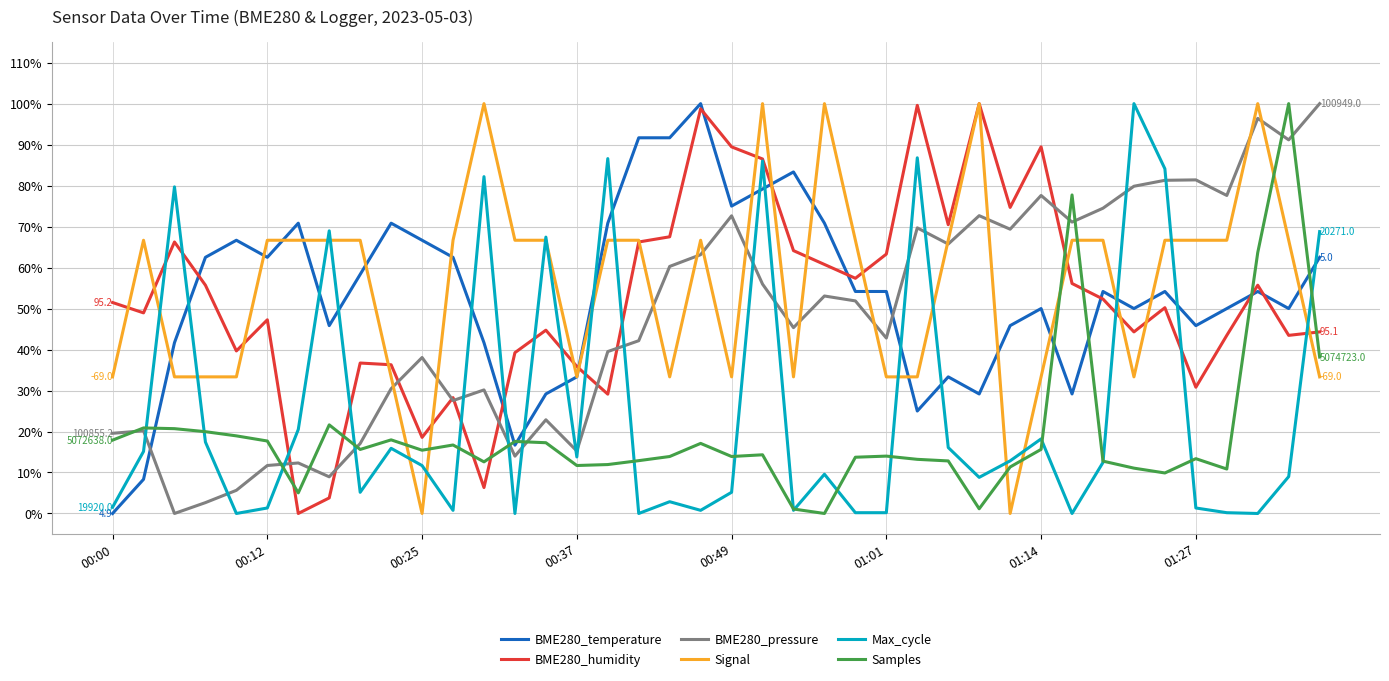

How many intersections are there between Samples and BME280_humidity?

8